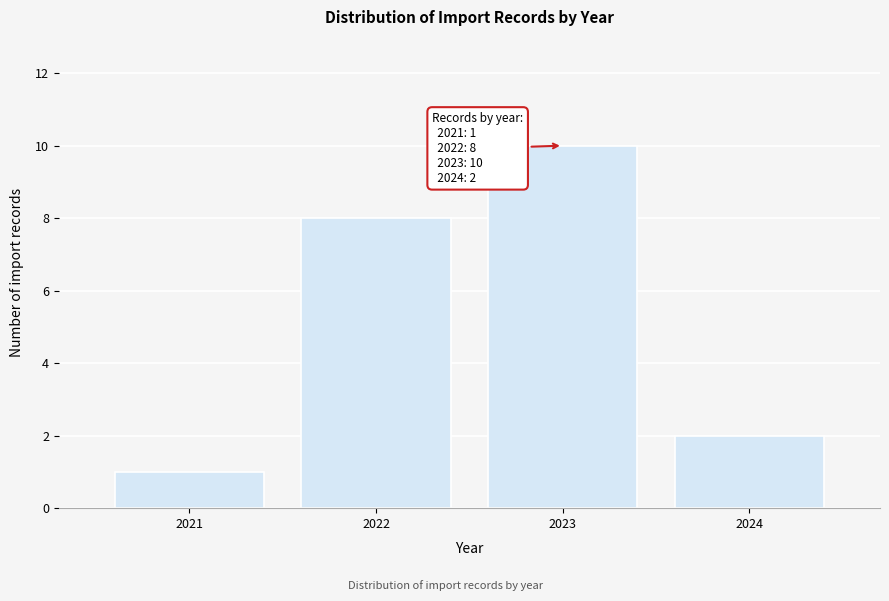

Reading left to right, list all the values displayed in this chart.

1	8	10	2